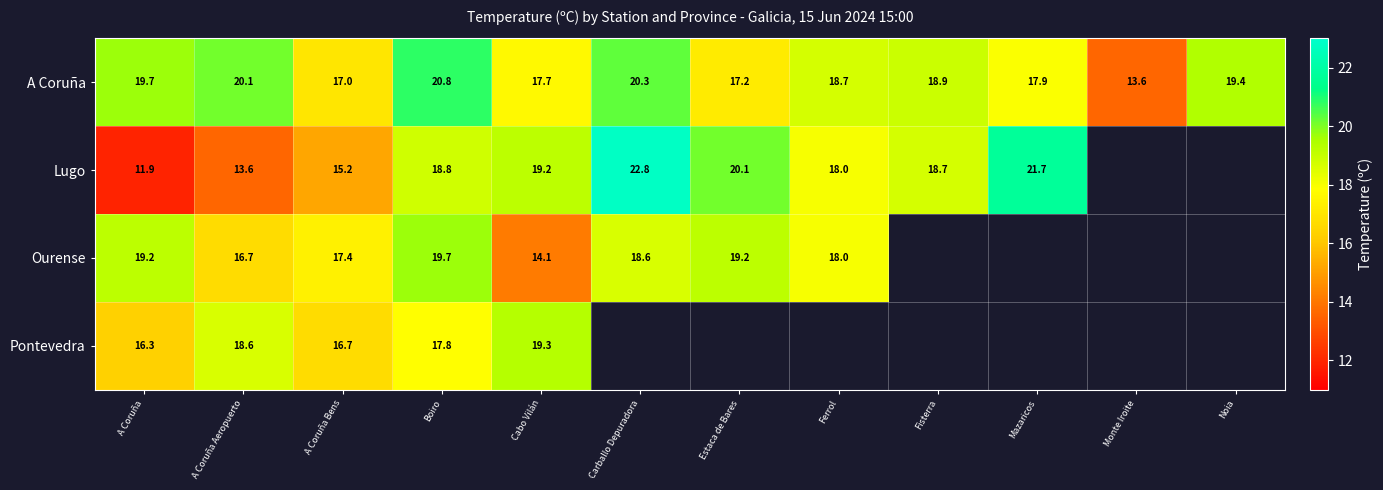

Where does the A Coruña series first go above 18?

A Coruña